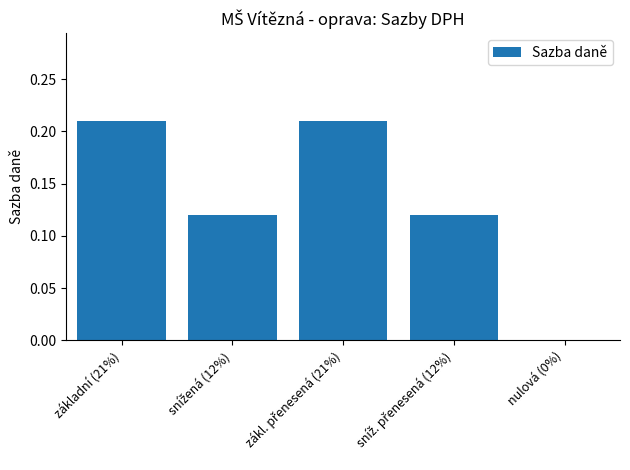

What is the sum of all values?

0.7